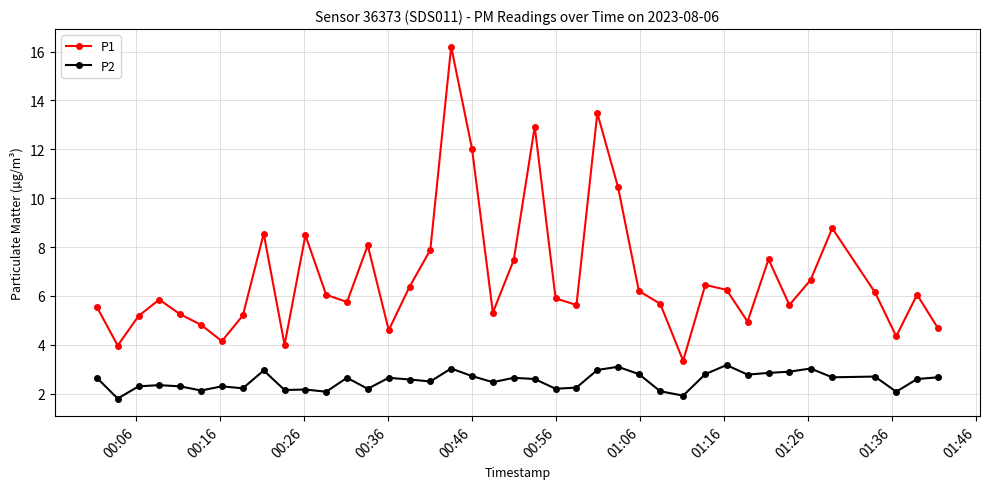

Which series has the largest range (max minus min)?

P1